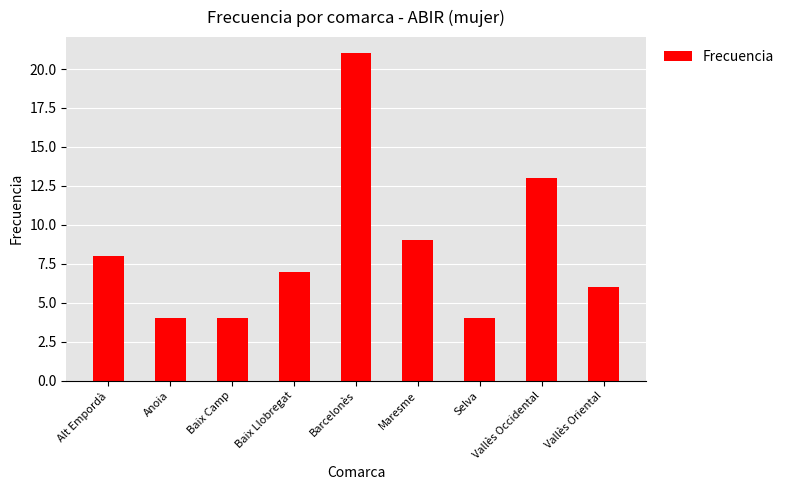

The chart shows a value of 6 at Vallès Occidental. True or false?

False